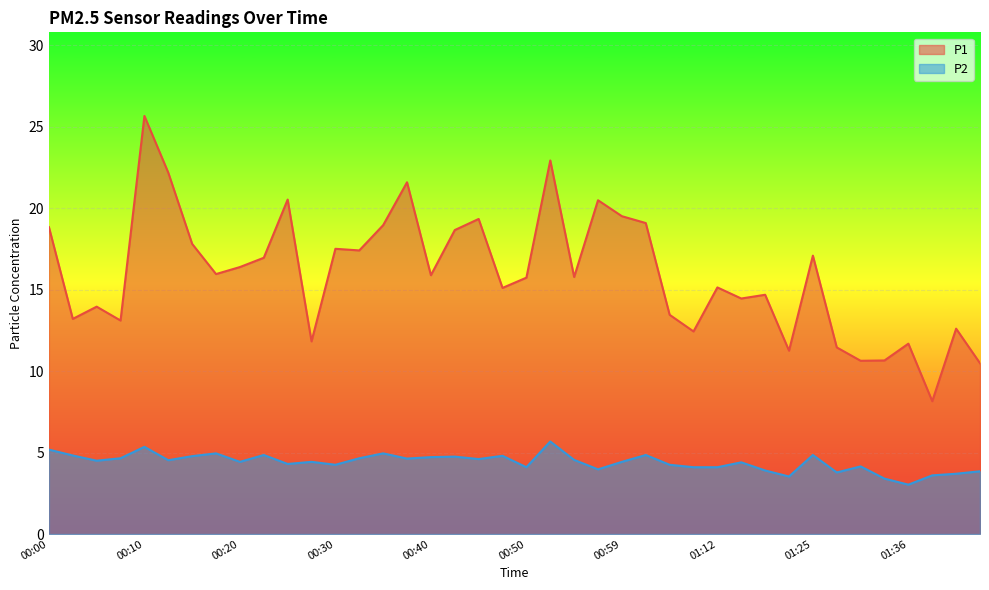

What is the difference between the maximum and minimum values in the P1 series?

17.5